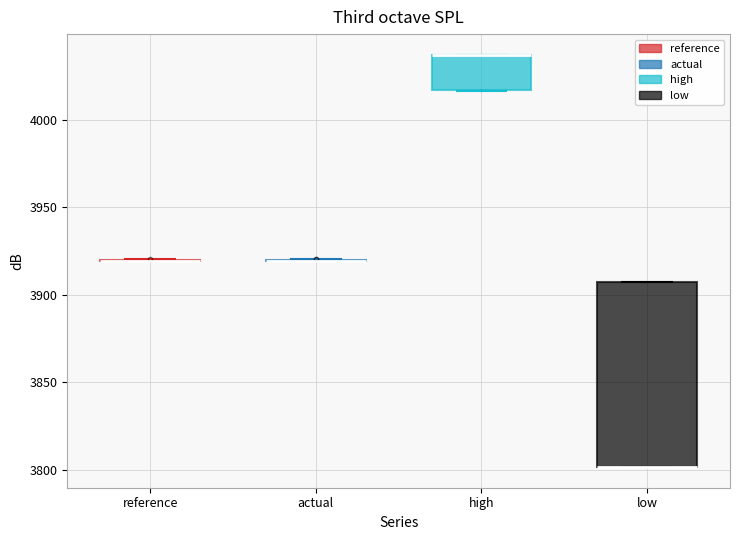

Which box is the tallest, from its lower edge to its upper edge?

low